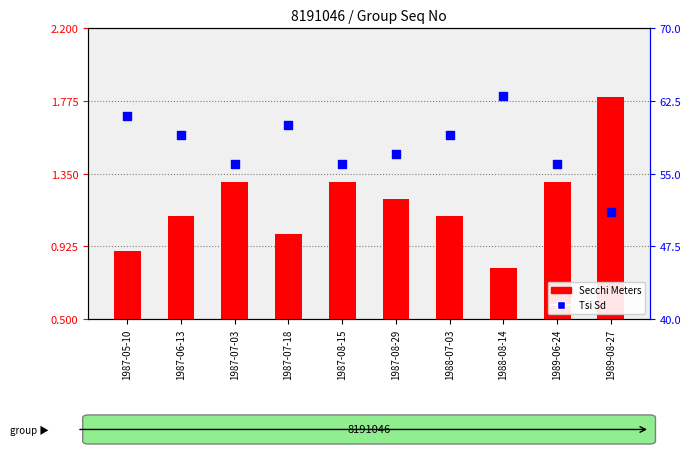

Which series has the largest total across all categories?

Tsi Sd